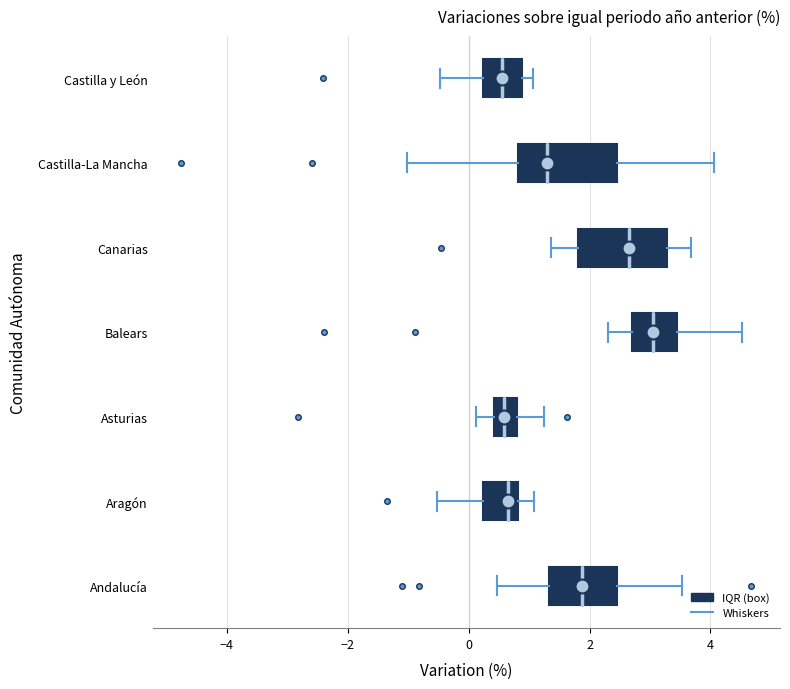

Reading bottom to top, read every box against the x-axis: the position of its median line, the range the box covers, and the ends of its whiskers. The values are not printed on the chart, so give them approximately, as read against the axis.

Andalucía: median 1.8, box 1.4 to 2.4, whiskers 0.4 to 3.6
Aragón: median 0.6, box 0.2 to 0.8, whiskers -0.6 to 1.0
Asturias: median 0.6, box 0.4 to 0.8, whiskers 0.2 to 1.2
Balears: median 3.0, box 2.8 to 3.4, whiskers 2.4 to 4.6
Canarias: median 2.6, box 1.8 to 3.2, whiskers 1.4 to 3.6
Castilla-La Mancha: median 1.4, box 0.8 to 2.4, whiskers -1.0 to 4.0
Castilla y León: median 0.6, box 0.2 to 0.8, whiskers -0.4 to 1.0